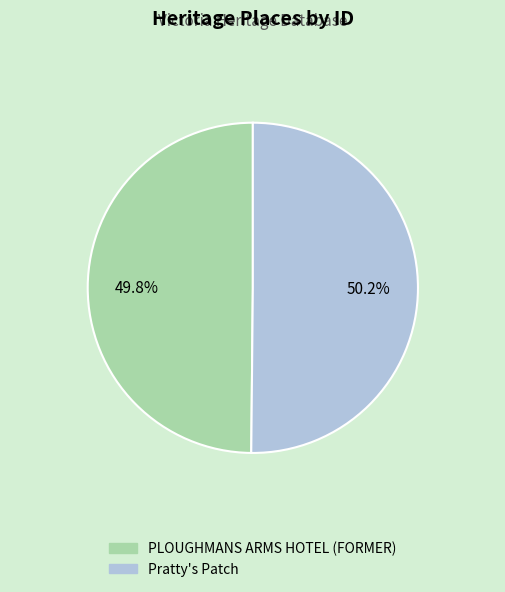

What is the ratio of the value at Pratty's Patch to the value at PLOUGHMANS ARMS HOTEL (FORMER)?

1.0